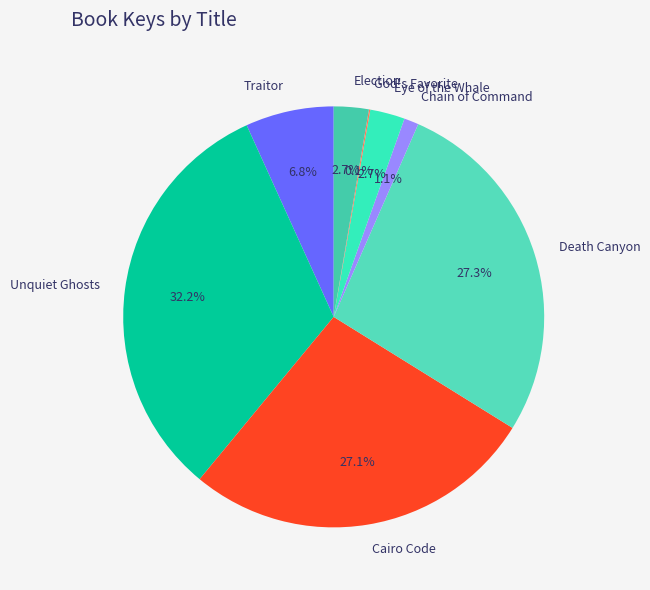

Which category has the biggest portion of the pie?

Unquiet Ghosts